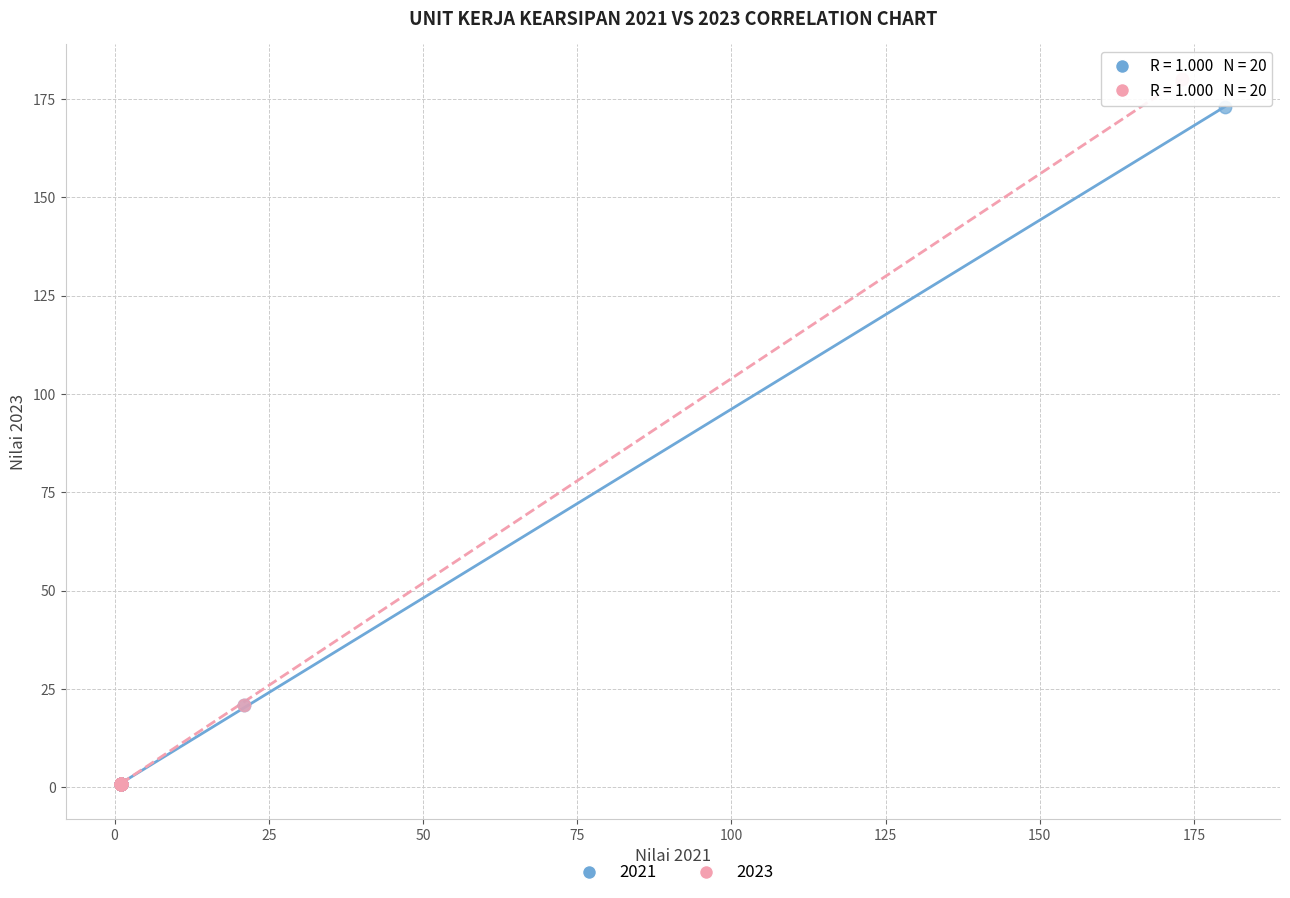

Which series contains the highest Y value?

2023